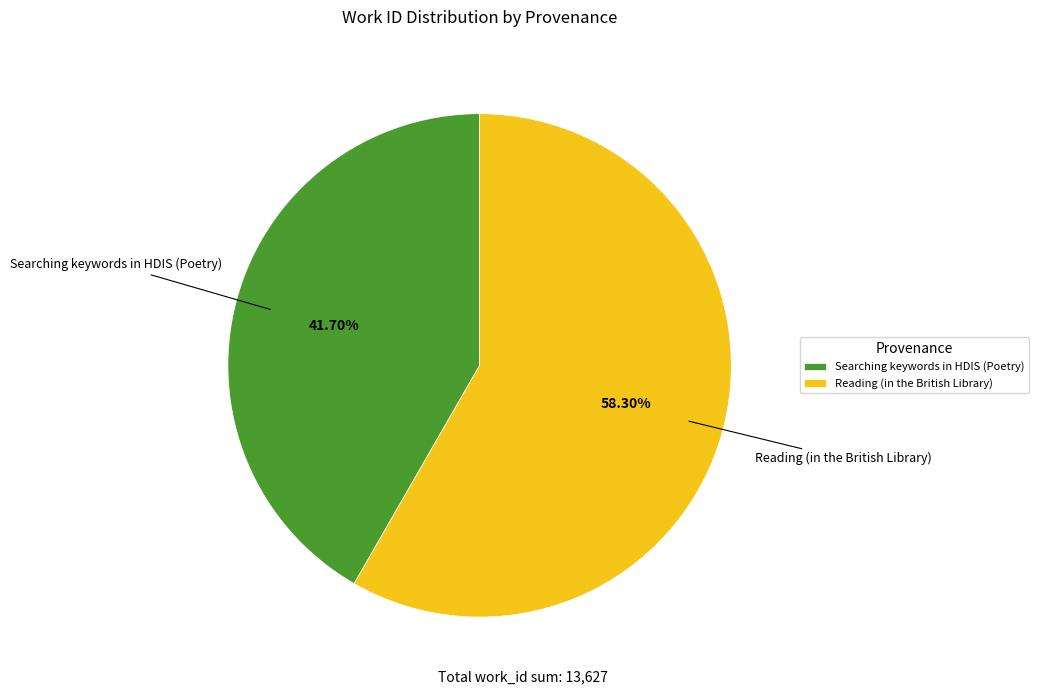

Which category has the smallest portion of the pie?

Searching keywords in HDIS (Poetry)